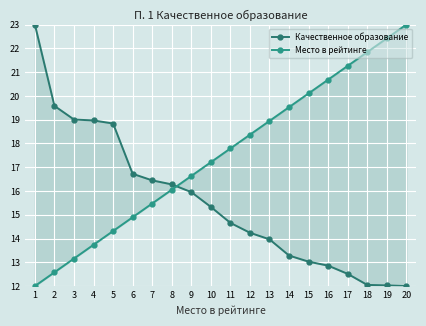

What is the total value across all series at 10?

32.5